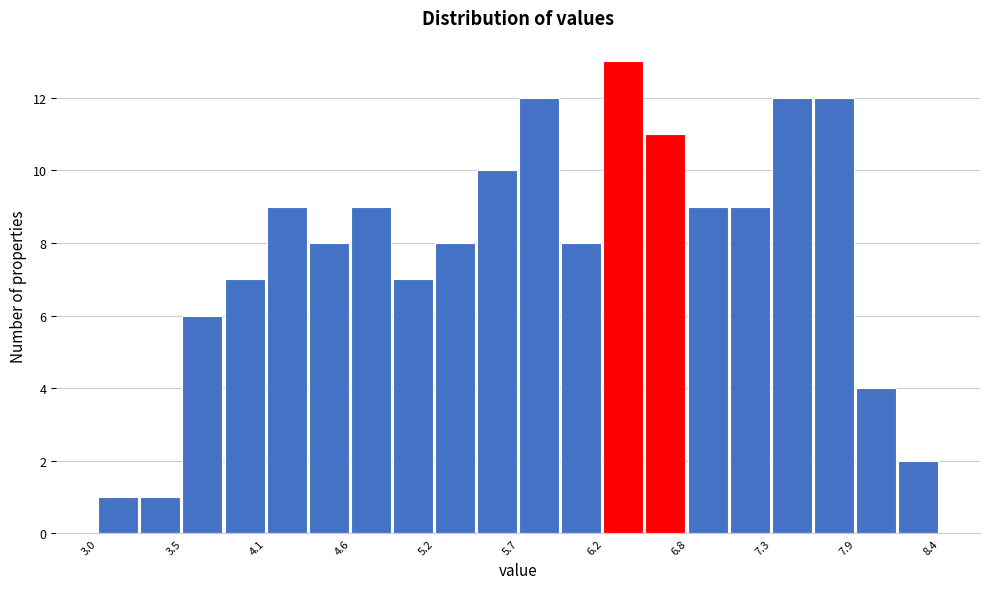

Around what value on the x-axis is the tallest bar? Give the approximate position of its centre, as read against the axis.

6.4